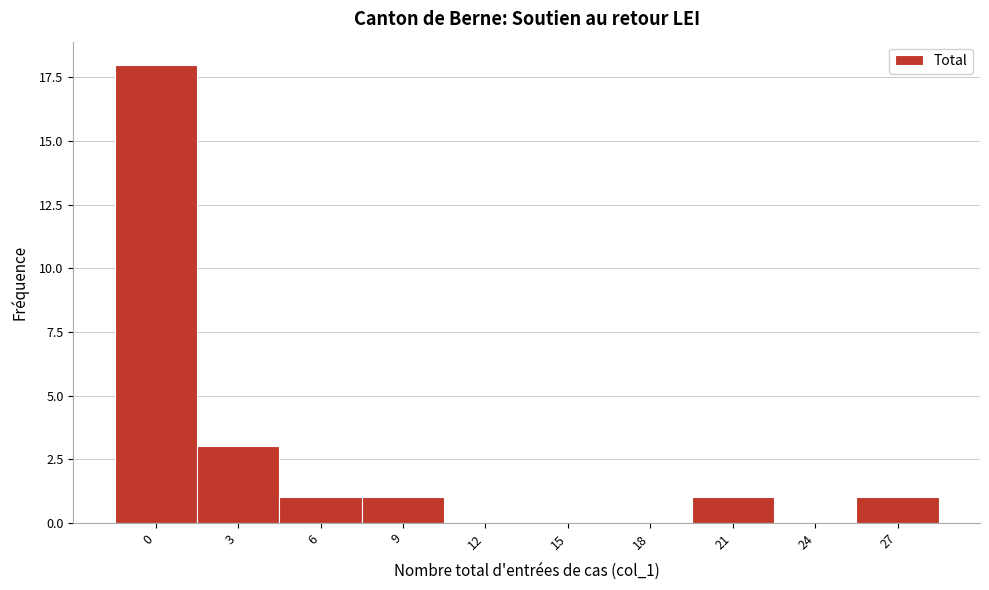

Reading left to right, transcribe all the data shown in this chart.

0=18	3=3	6=1	9=1	12=0	15=0	18=0	21=1	24=0	27=1